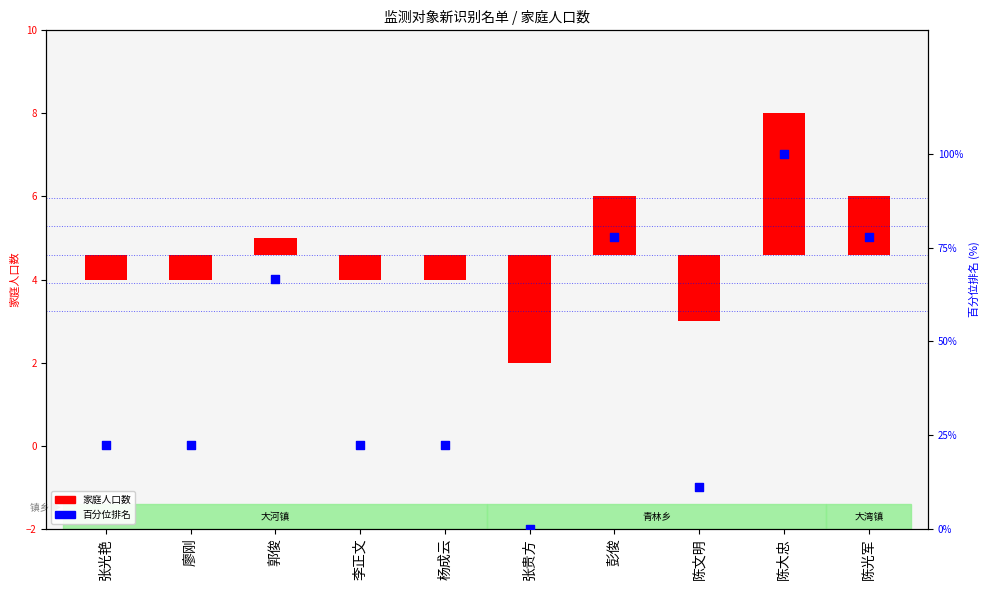

Which series has the largest Y range (max minus min)?

百分位排名